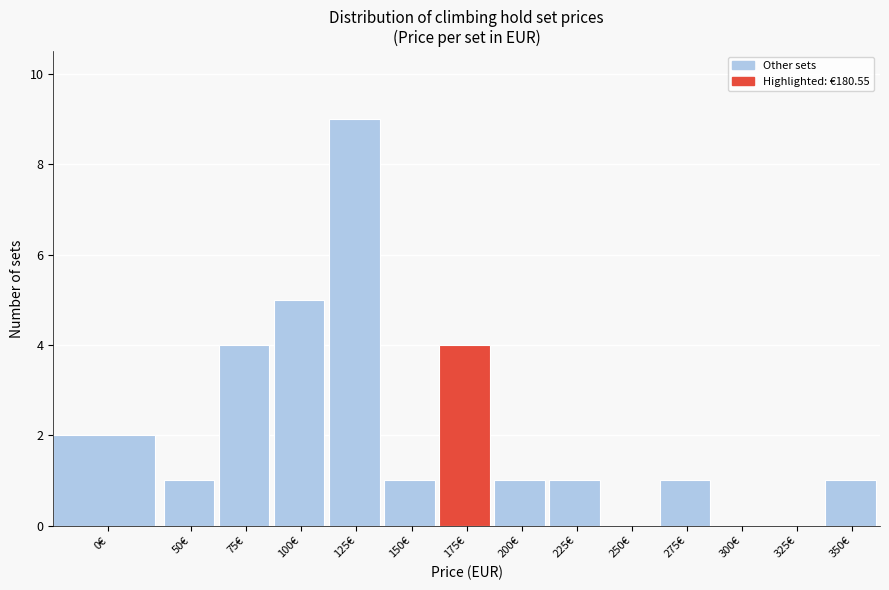

Reading left to right, list all the values displayed in this chart.

0€=2	50€=1	75€=4	100€=5	125€=9	150€=1	175€=4	200€=1	225€=1	250€=0	275€=1	300€=0	325€=0	350€=1